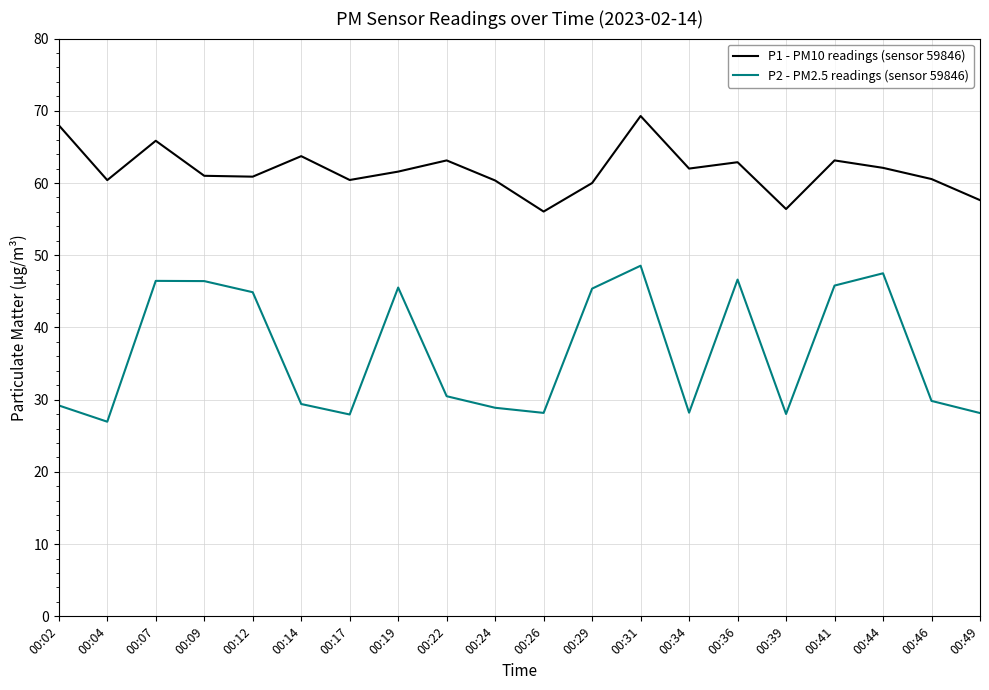

How many lines are shown in the chart?

2